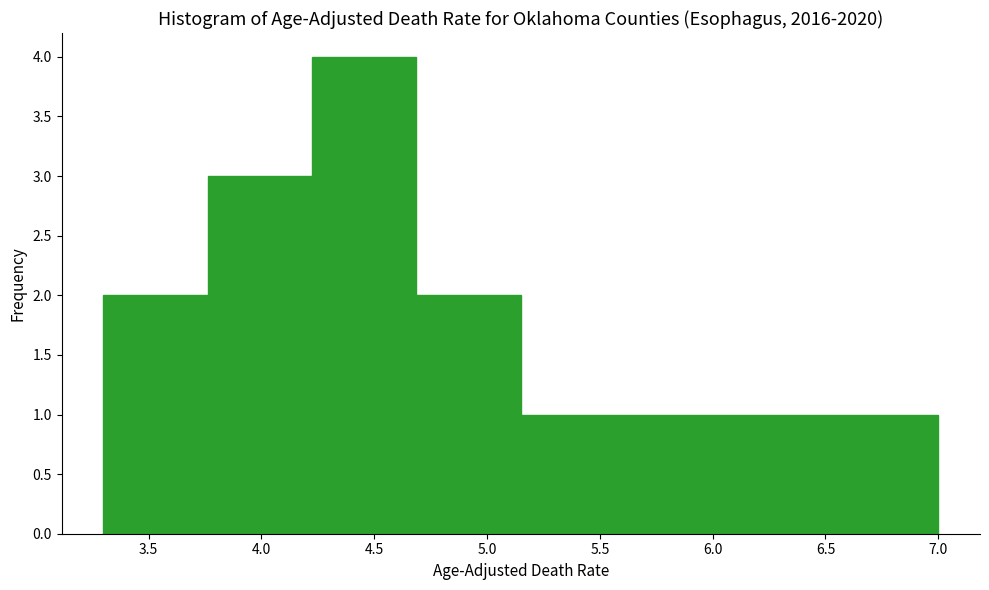

What is the height of the bar covering 3.75 to 4.25 on the x-axis? Neither the bar edges nor the heights are printed on the chart, so give them approximately, as read against the axes.

3